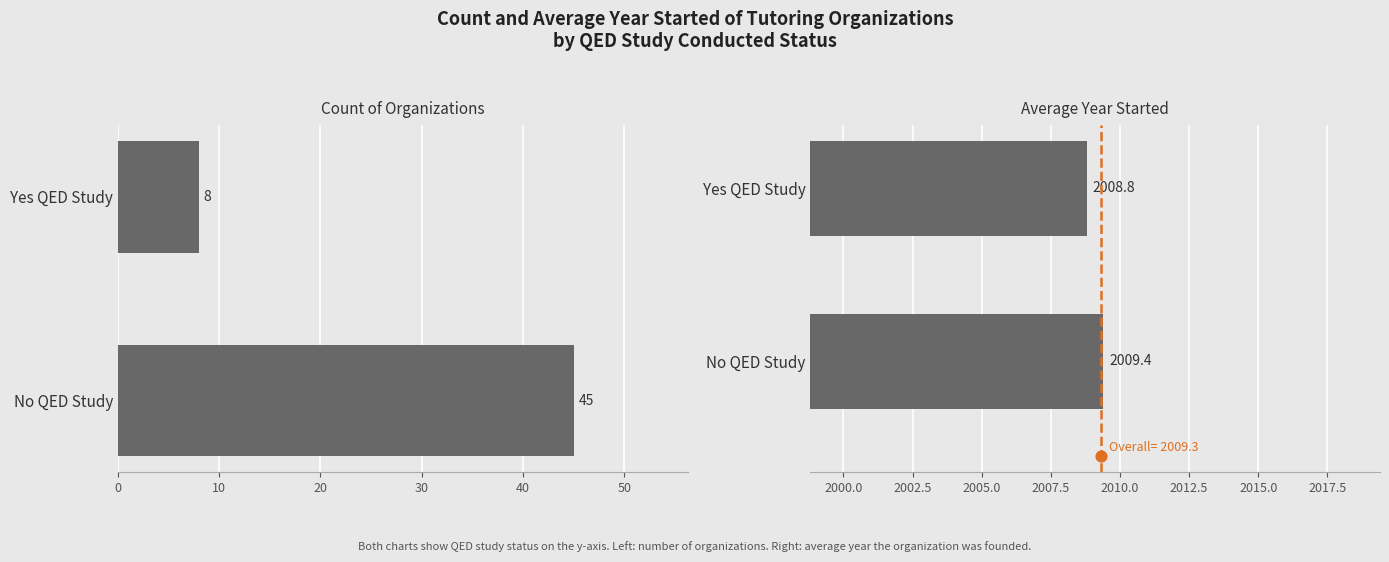

Which series has the widest spread of Y values?

Count of Organizations